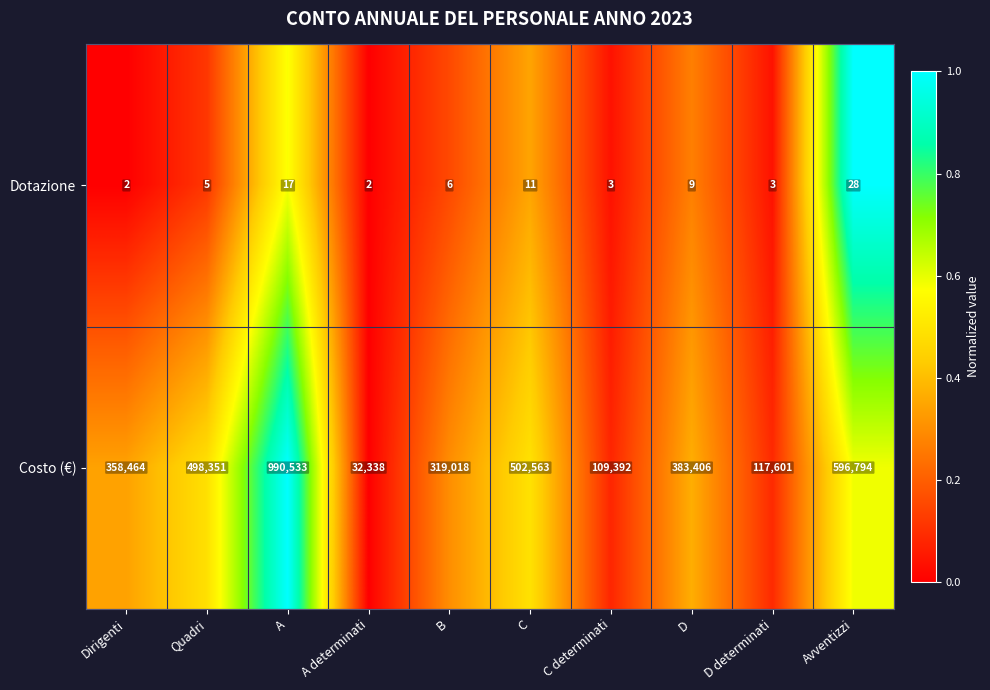

Which series changed the most between Dirigenti and A determinati?

Costo (€)